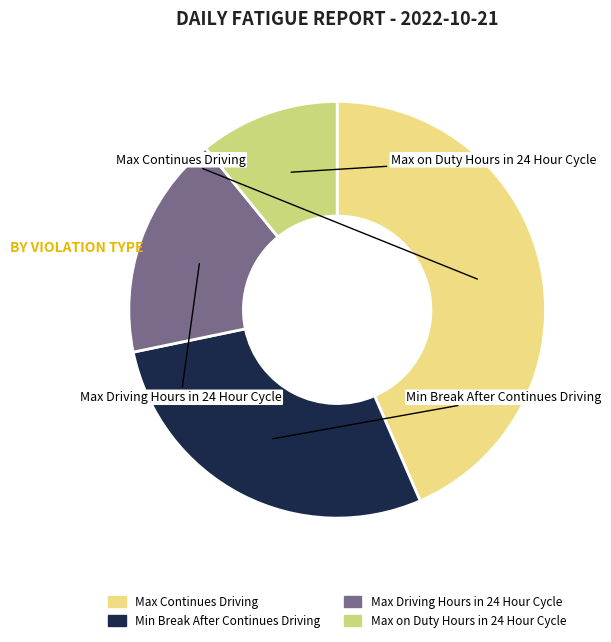

Which category has the smallest portion of the pie?

Max on Duty Hours in 24 Hour Cycle